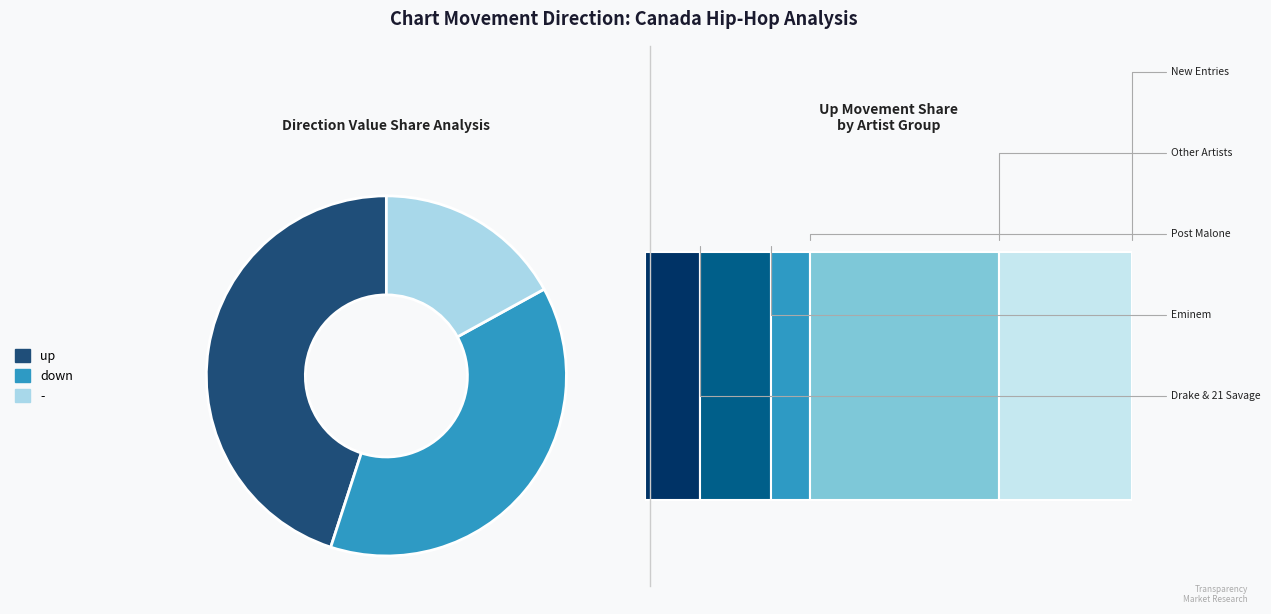

Is there a majority slice in this chart?

No